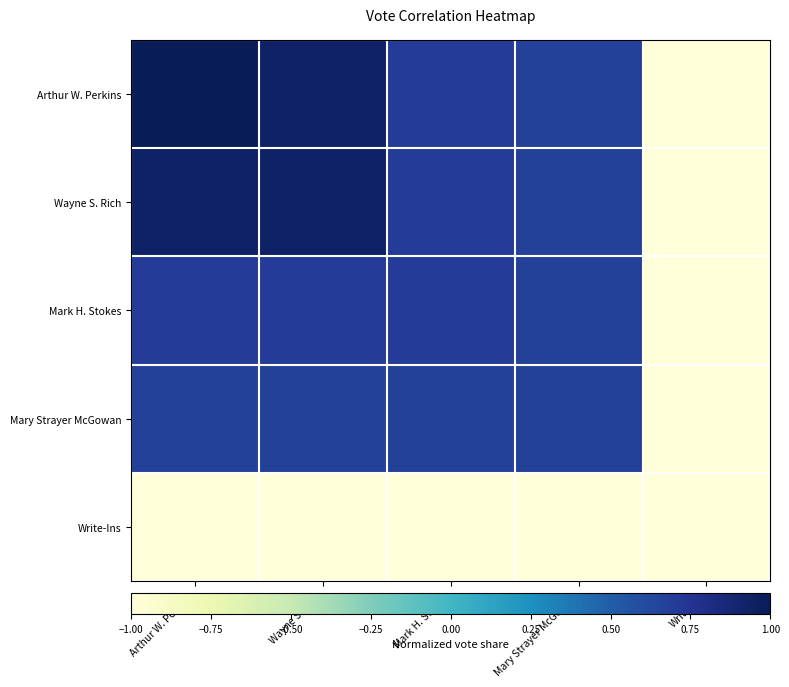

Reading left to right, transcribe all the data shown in this chart.

Arthur W. Perkins: Arthur W. Perkins=1.0	Wayne S. Rich=0.9	Mark H. Stokes=0.7	Mary Strayer McGowan=0.7	Write-Ins=-1.0
Wayne S. Rich: Arthur W. Perkins=0.9	Wayne S. Rich=0.9	Mark H. Stokes=0.7	Mary Strayer McGowan=0.7	Write-Ins=-1.0
Mark H. Stokes: Arthur W. Perkins=0.7	Wayne S. Rich=0.7	Mark H. Stokes=0.7	Mary Strayer McGowan=0.7	Write-Ins=-1.0
Mary Strayer McGowan: Arthur W. Perkins=0.7	Wayne S. Rich=0.7	Mark H. Stokes=0.7	Mary Strayer McGowan=0.7	Write-Ins=-1.0
Write-Ins: Arthur W. Perkins=-1.0	Wayne S. Rich=-1.0	Mark H. Stokes=-1.0	Mary Strayer McGowan=-1.0	Write-Ins=-1.0